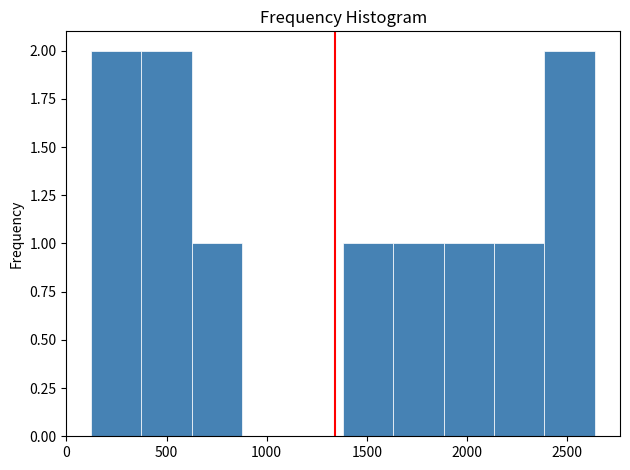

What is the height of the bar covering 2400 to 2650 on the x-axis? Neither the bar edges nor the heights are printed on the chart, so give them approximately, as read against the axes.

2